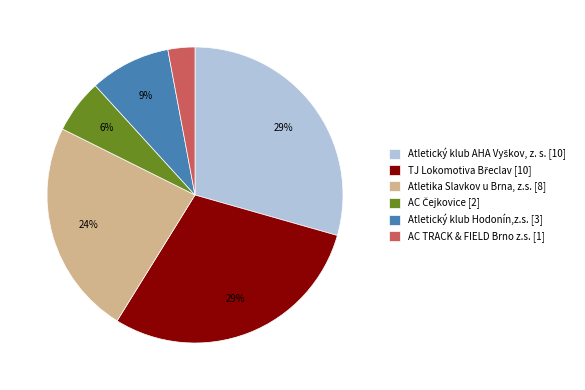

To the nearest percent, what is the difference between the largest and smallest slice percentages?

26%